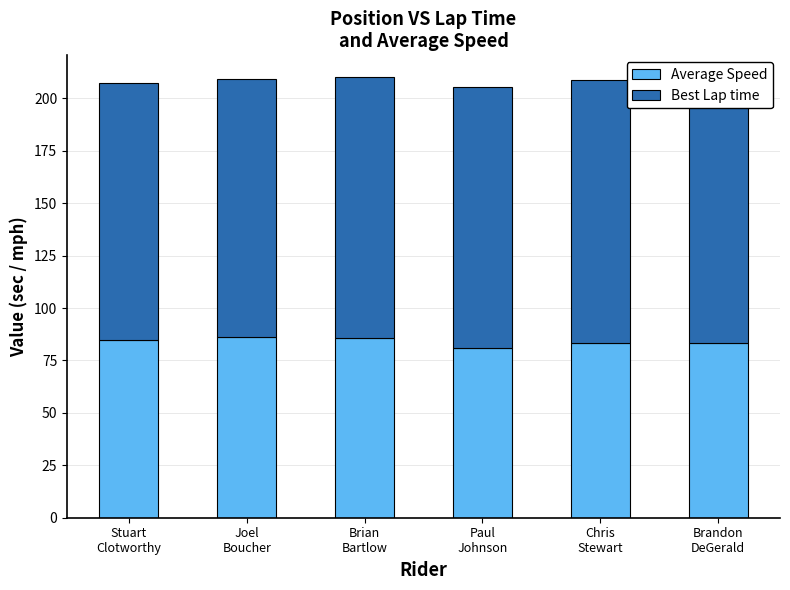

At which label does Best Lap time first exceed 124?

Brian
Bartlow